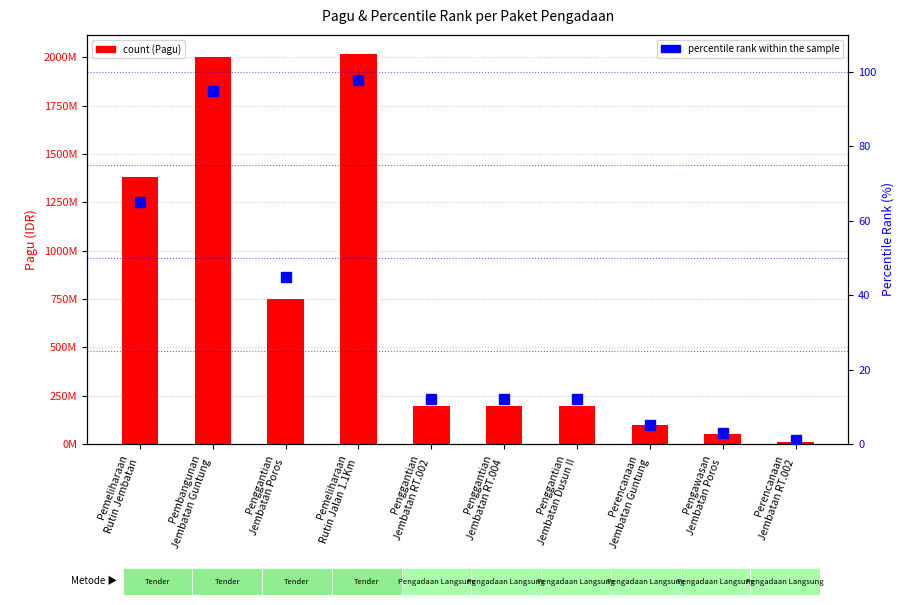

What is the total value across all series at Penggantian
Jembatan Poros?

750000045